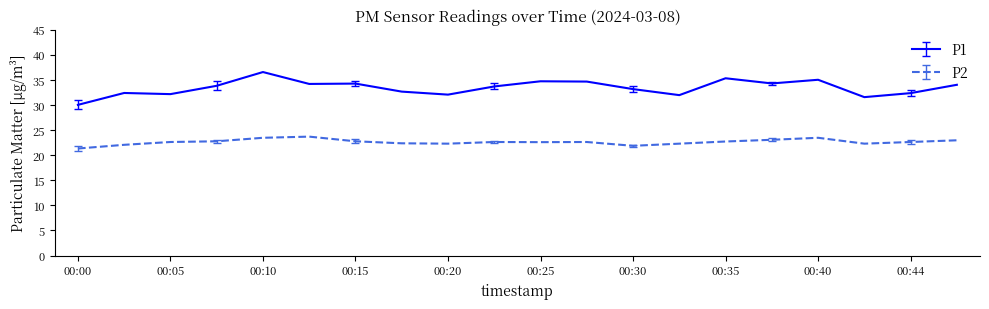

What is the lowest value of the P1 series?

30.0